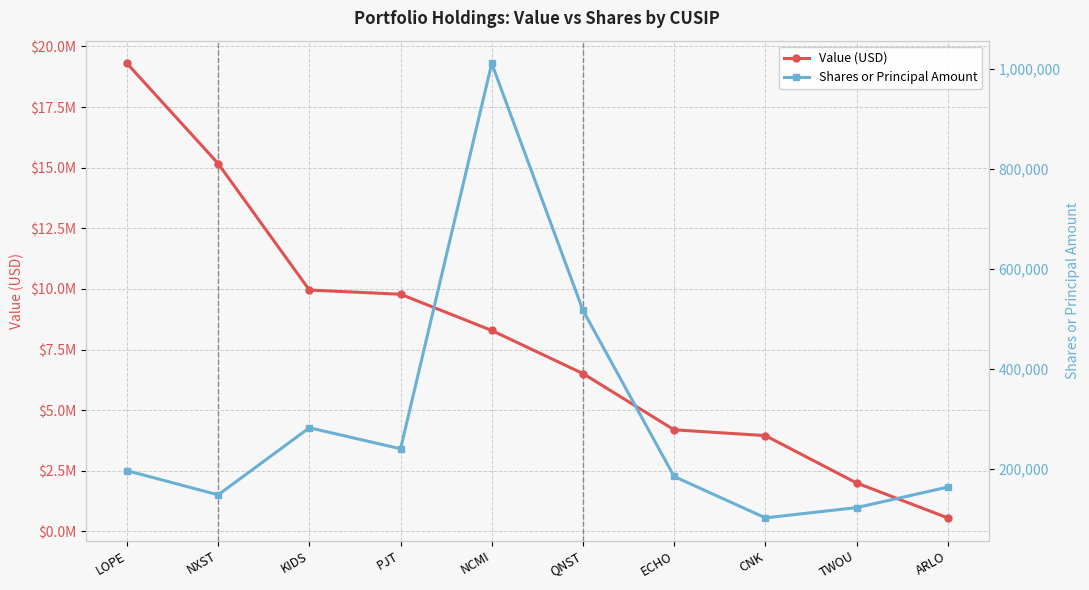

Reading left to right, list all the values displayed in this chart.

Value (USD): LOPE=19301000	NXST=15167000	KIDS=9954000	PJT=9780000	NCMI=8286000	QNST=6509000	ECHO=4189000	CNK=3951000	TWOU=1998000	ARLO=558000
Shares or Principal Amount: LOPE=196550	NXST=148250	KIDS=282300	PJT=240300	NCMI=1010450	QNST=517000	ECHO=184950	CNK=102250	TWOU=122700	ARLO=163700